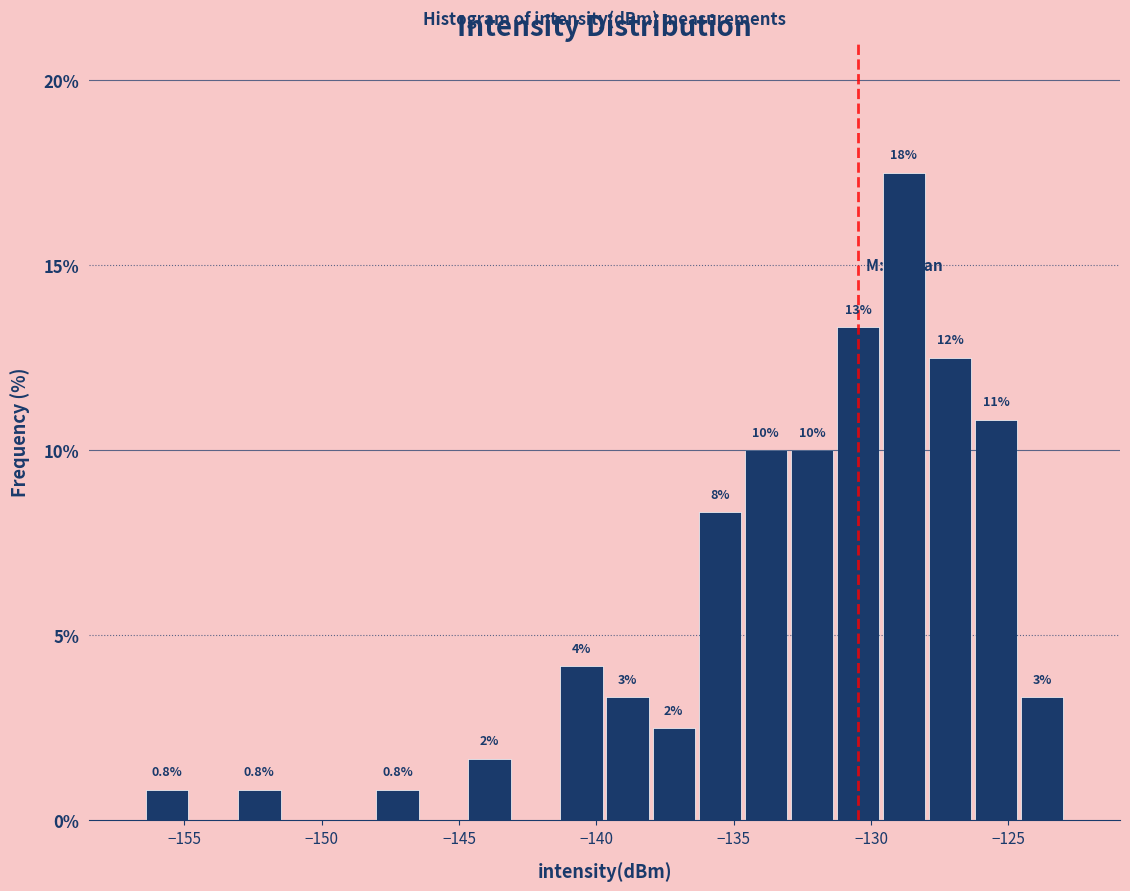

Read against the x-axis, roughly where is the centre of the tallest bar?

-129.0